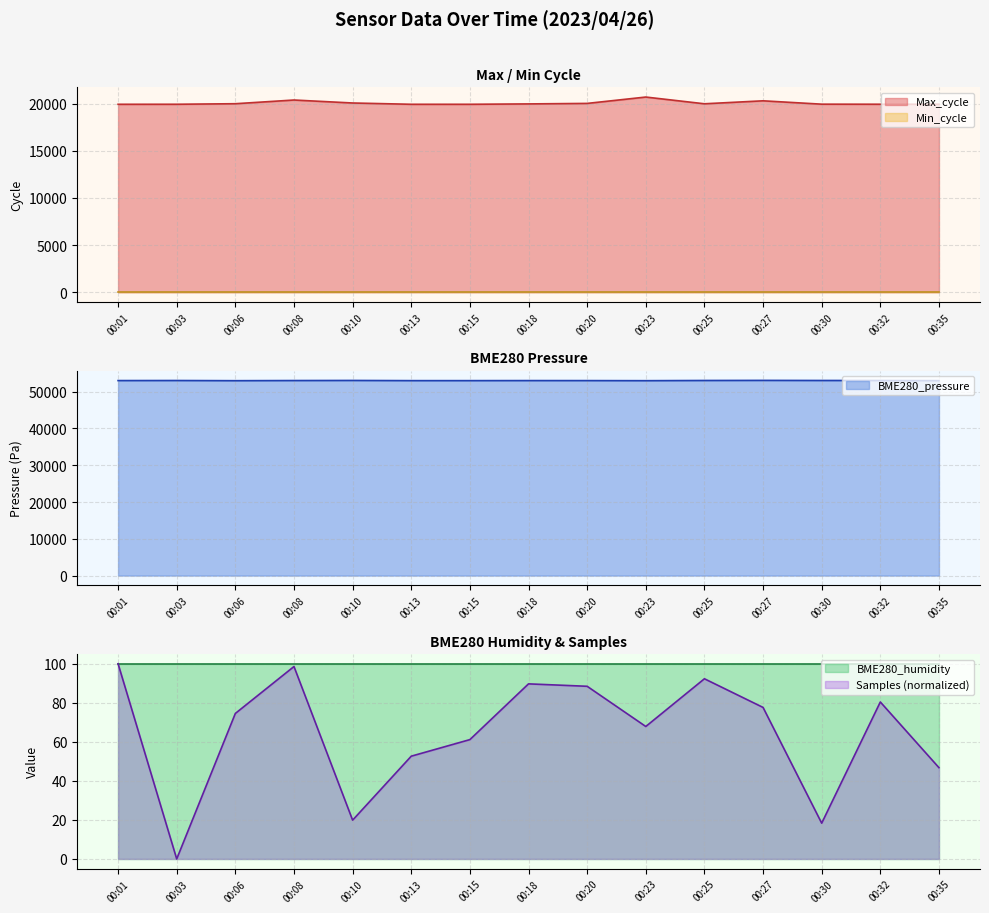

What is the approximate value of Samples at 00:13?

52.6